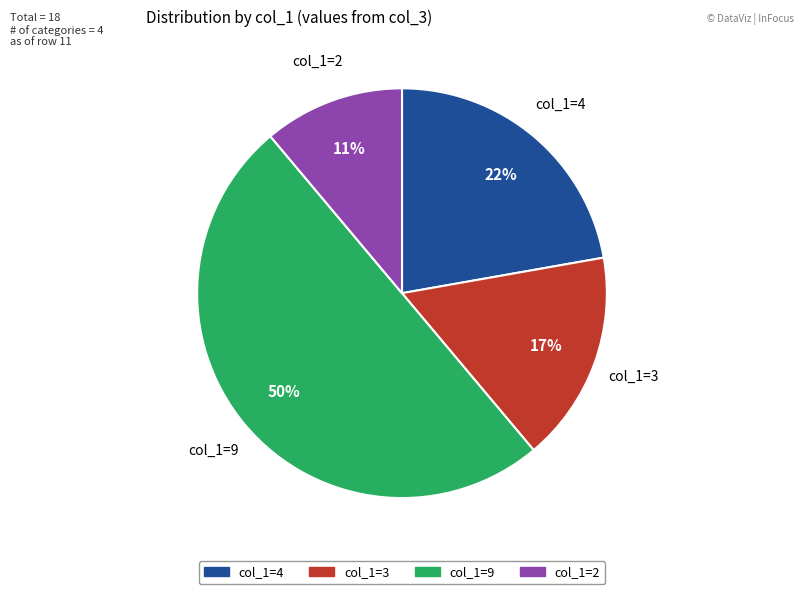

To the nearest percent, what is the difference between the largest and smallest slice percentages?

39%